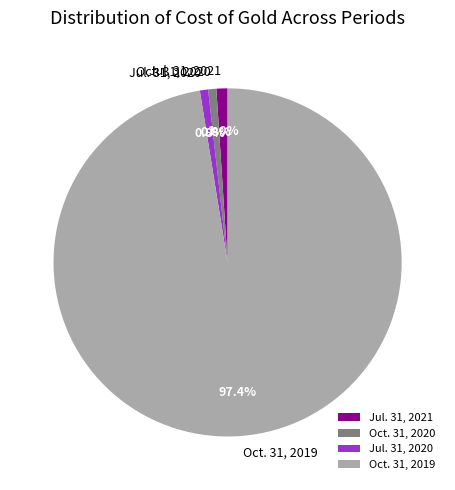

What is the largest slice in the pie chart?

Oct. 31, 2019